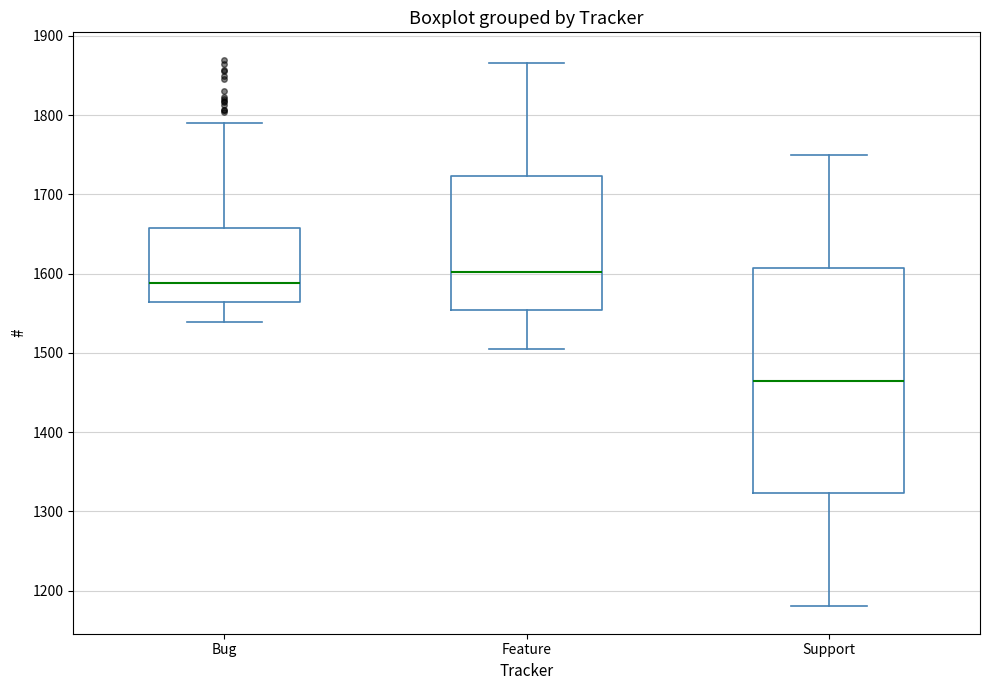

Reading left to right, read every box against the y-axis: the position of its median line, the range the box covers, and the ends of its whiskers. The values are not printed on the chart, so give them approximately, as read against the axis.

Bug: median 1590, box 1560 to 1660, whiskers 1540 to 1790
Feature: median 1600, box 1550 to 1720, whiskers 1510 to 1870
Support: median 1470, box 1320 to 1610, whiskers 1180 to 1750